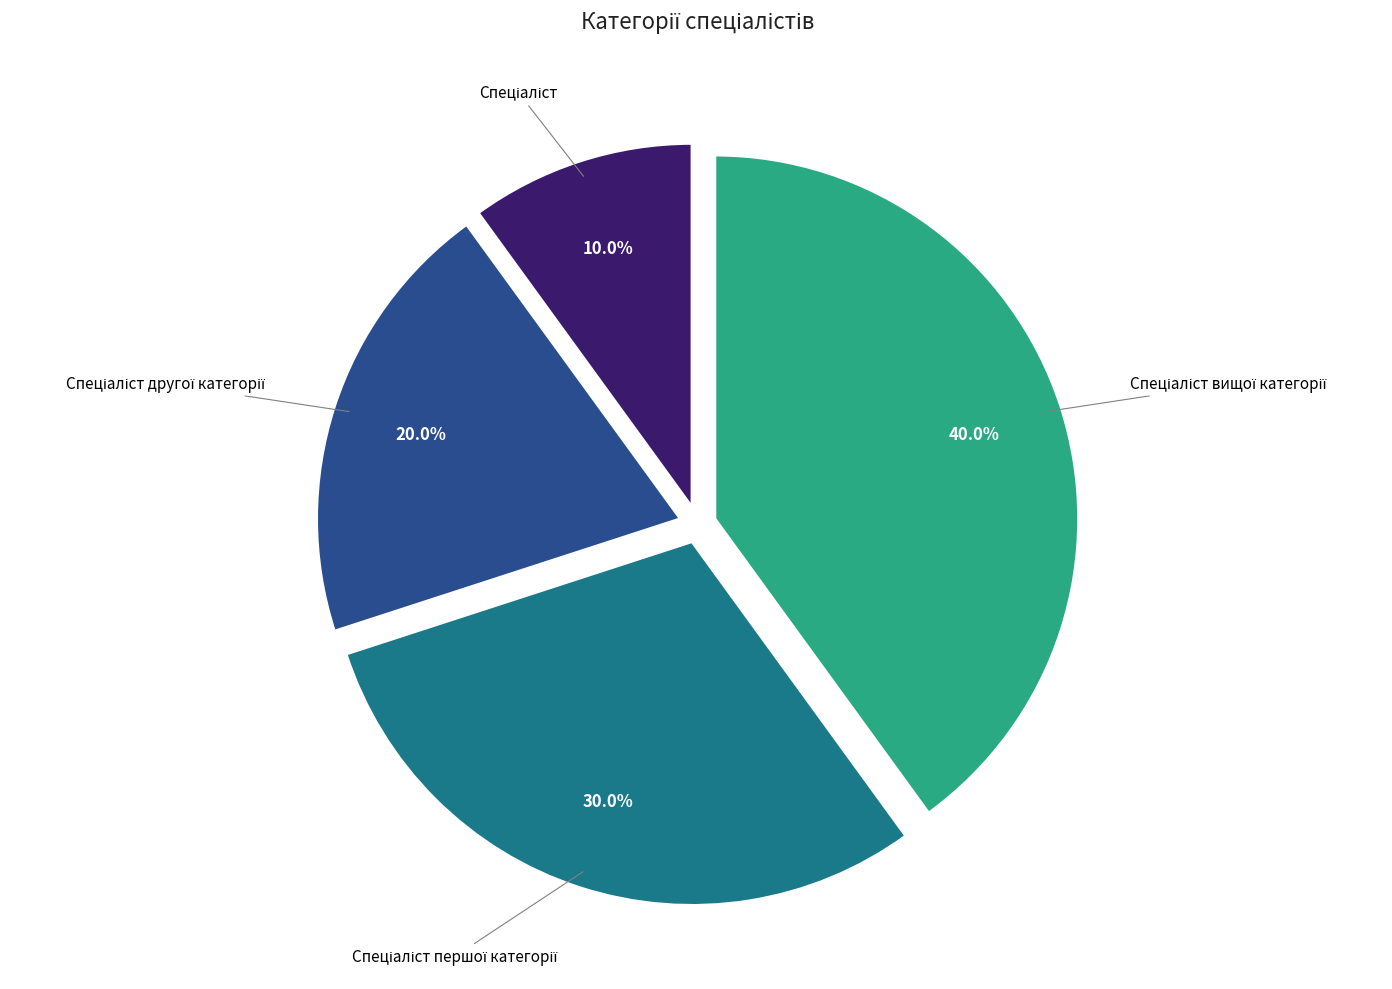

Is there any slice that represents more than half of the pie?

No